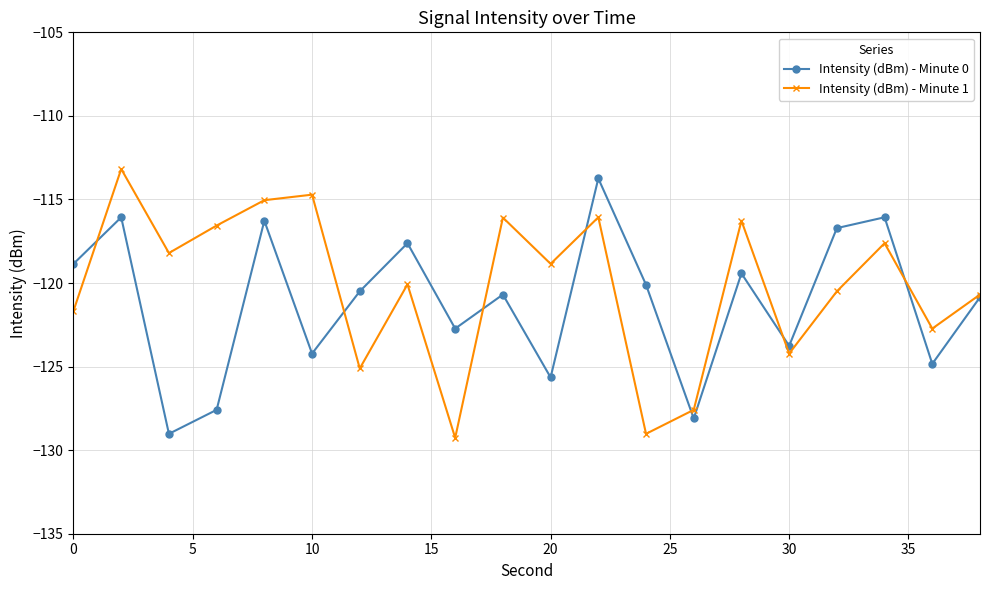

What is the difference between the maximum and minimum values in the Intensity (dBm) - Minute 1 series?

16.1